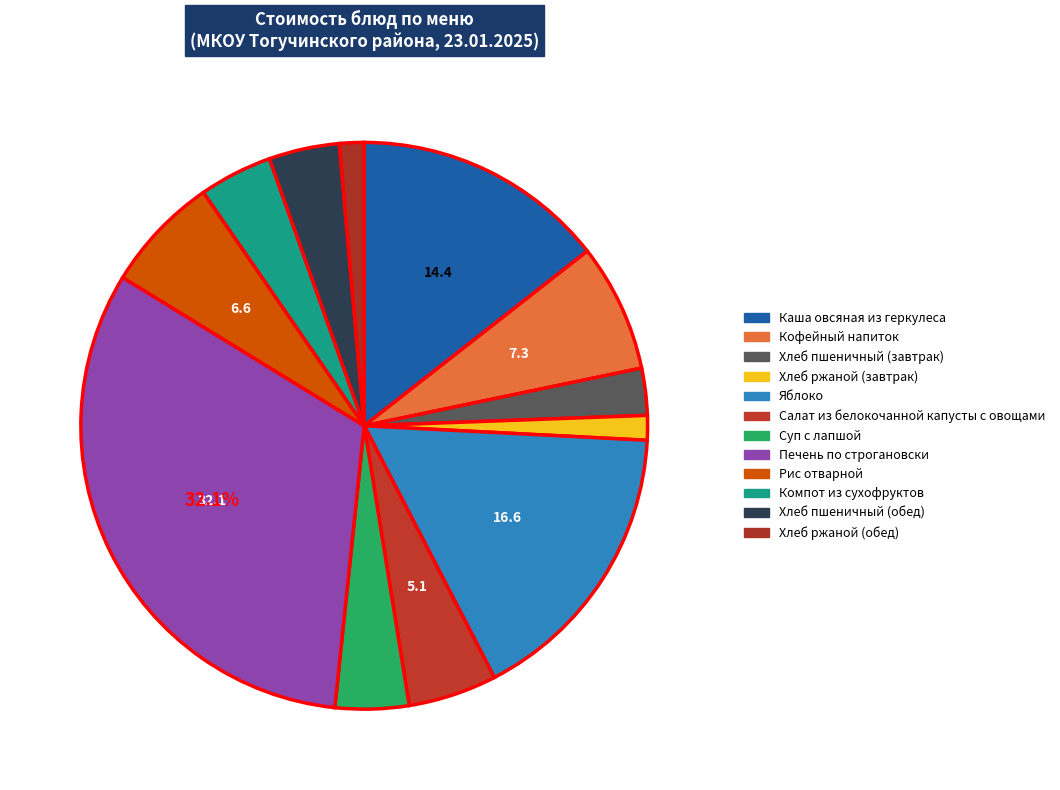

What is the largest slice in the pie chart?

Печень по строгановски